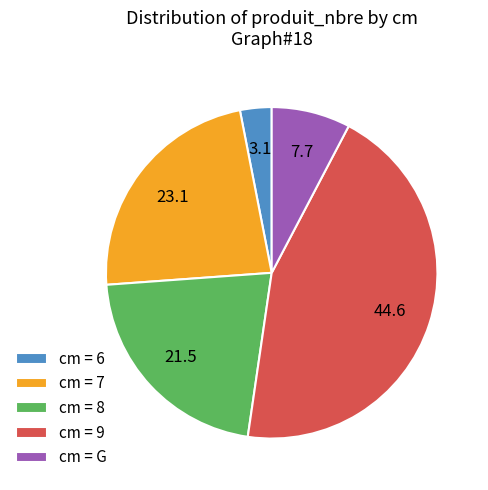

Which has a higher value, cm = 9 or cm = 6?

cm = 9